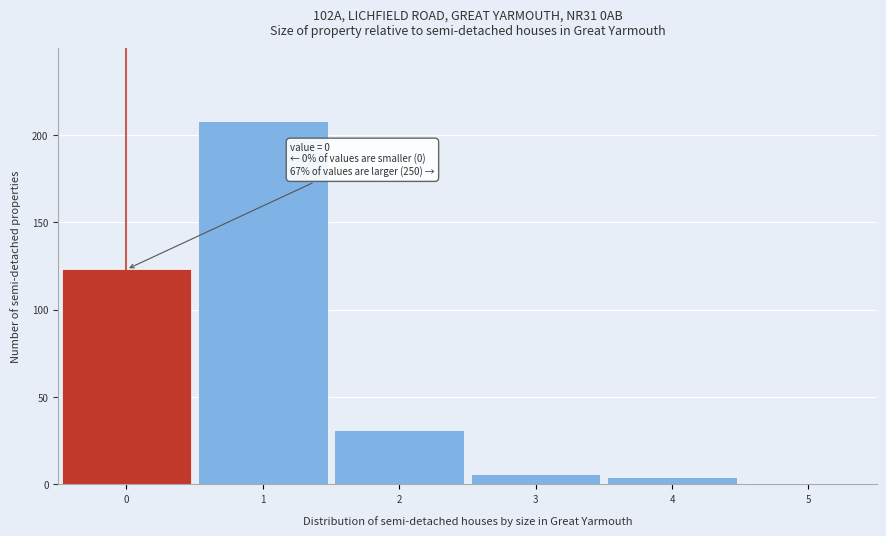

Over which range of the x-axis is the bar tallest?

0.5 to 1.5